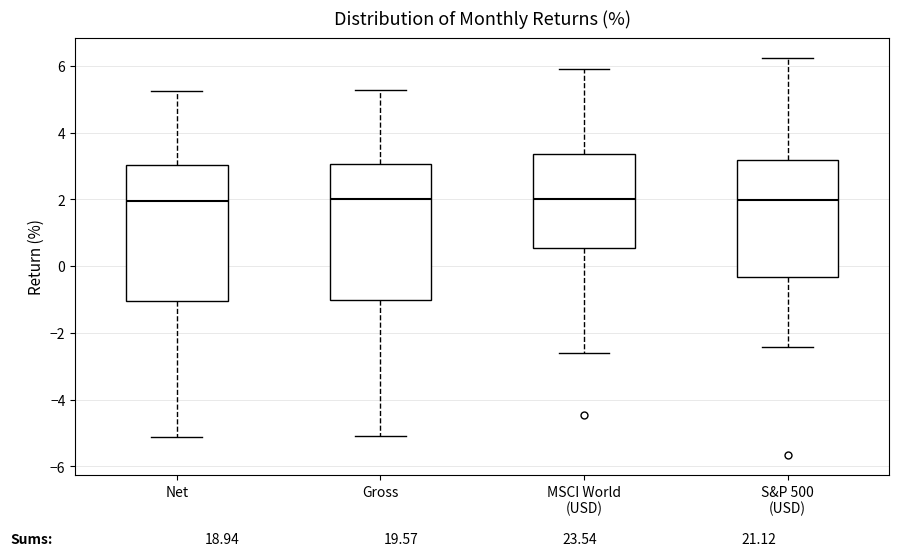

Where is the upper edge of the box for S&P 500 (USD) on the y-axis? The values are not printed on the chart, so give them approximately, as read against the axis.

3.2